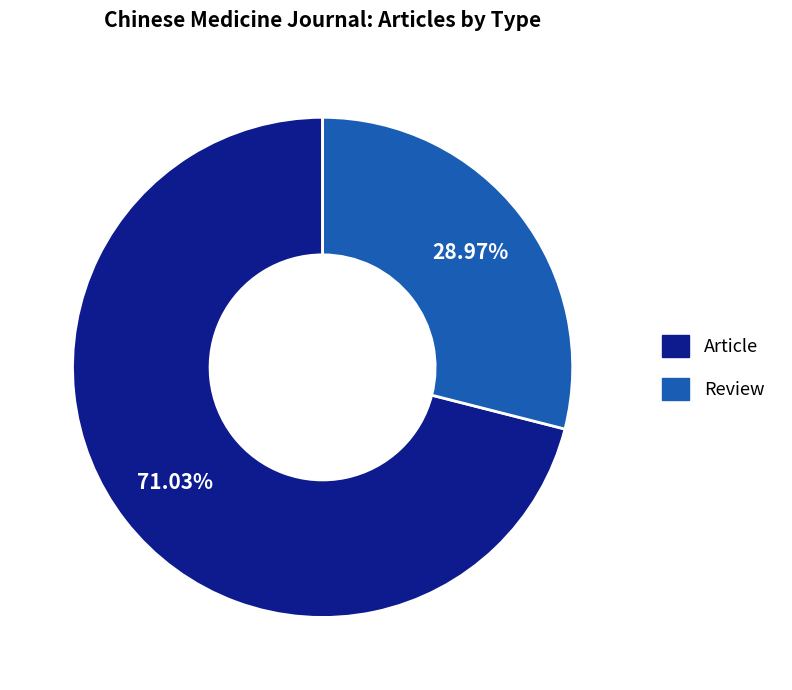

What is the majority slice?

Article